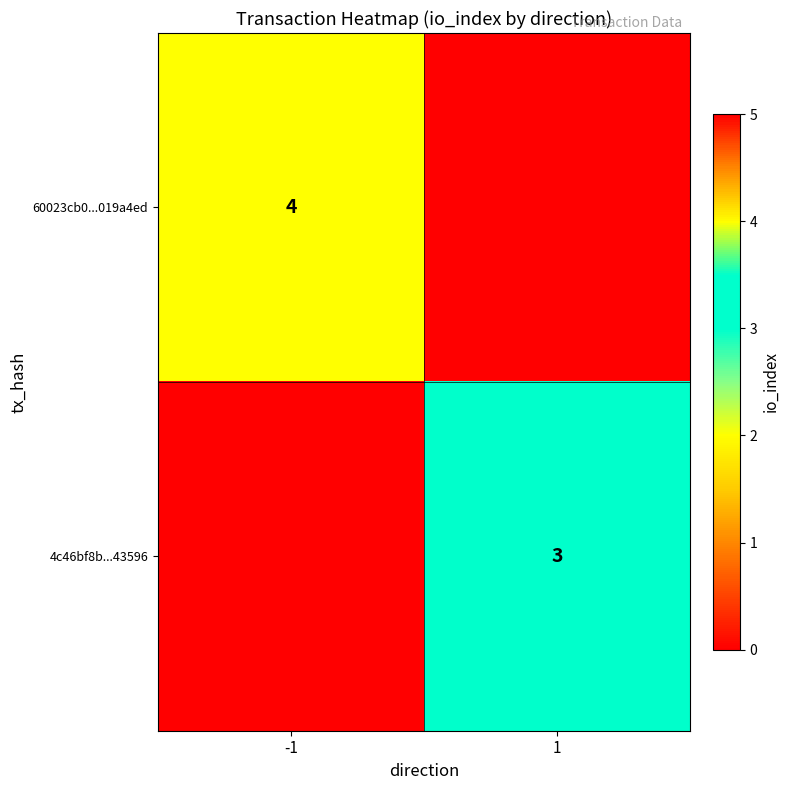

Is it true that 4c46bf8b...43596 equals 5 at 1?

False